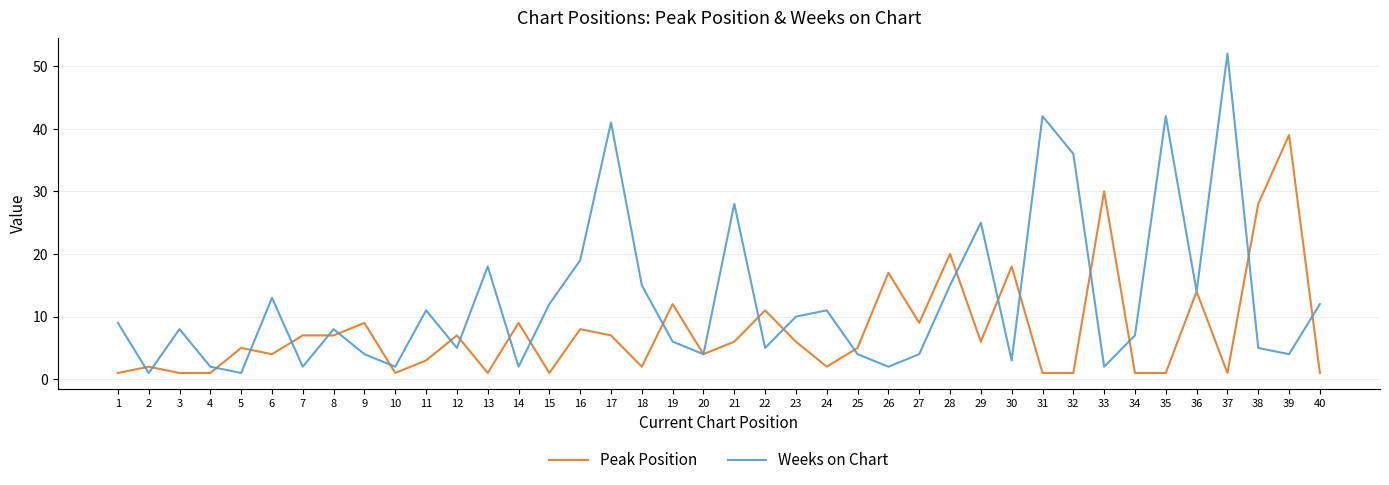

At which category is the sum across all series the highest?

37